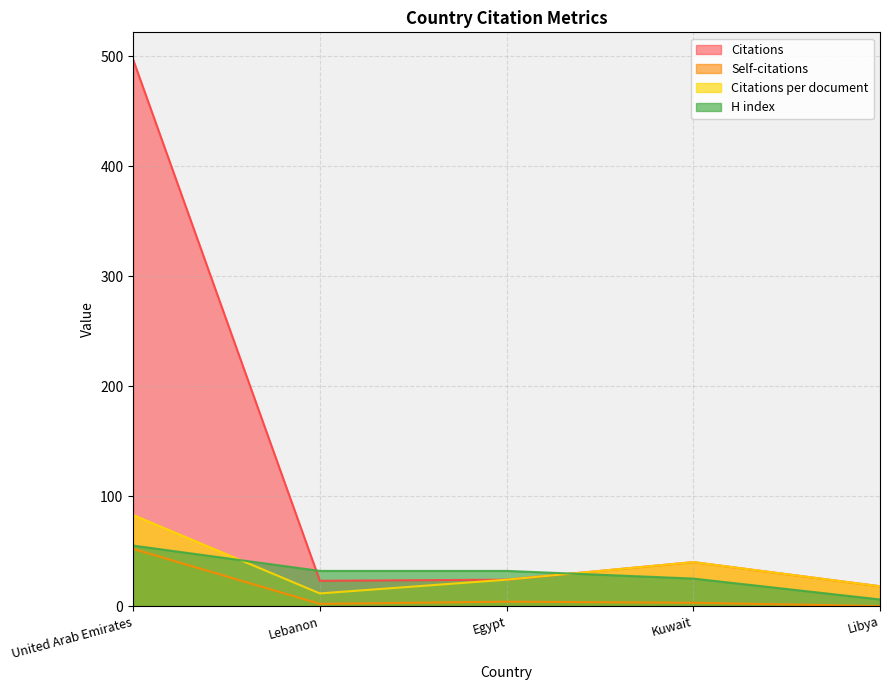

What is the highest value of the Citations series?

497.0